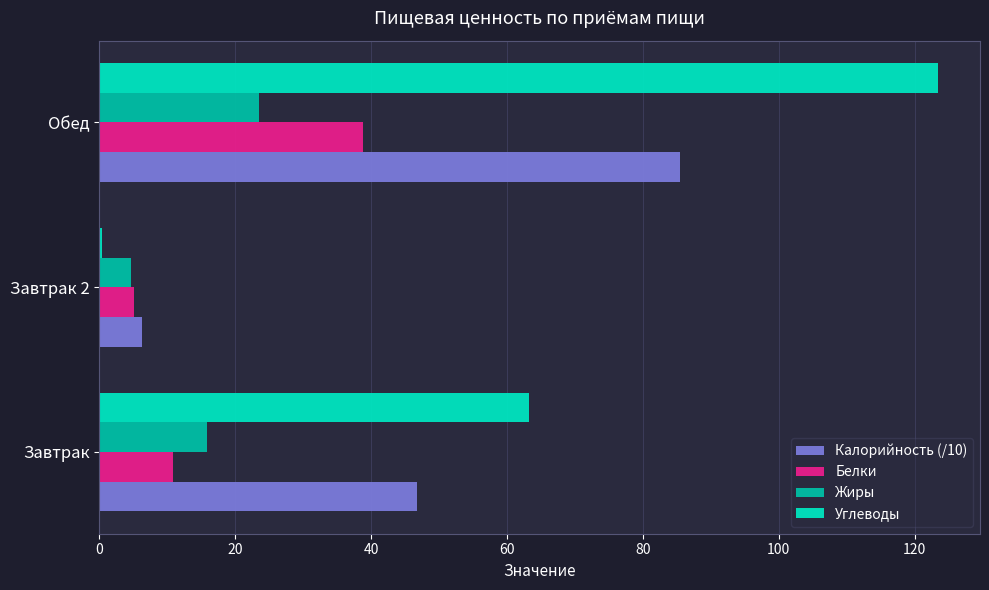

Is it true that Углеводы equals 63.3 at Завтрак?

True